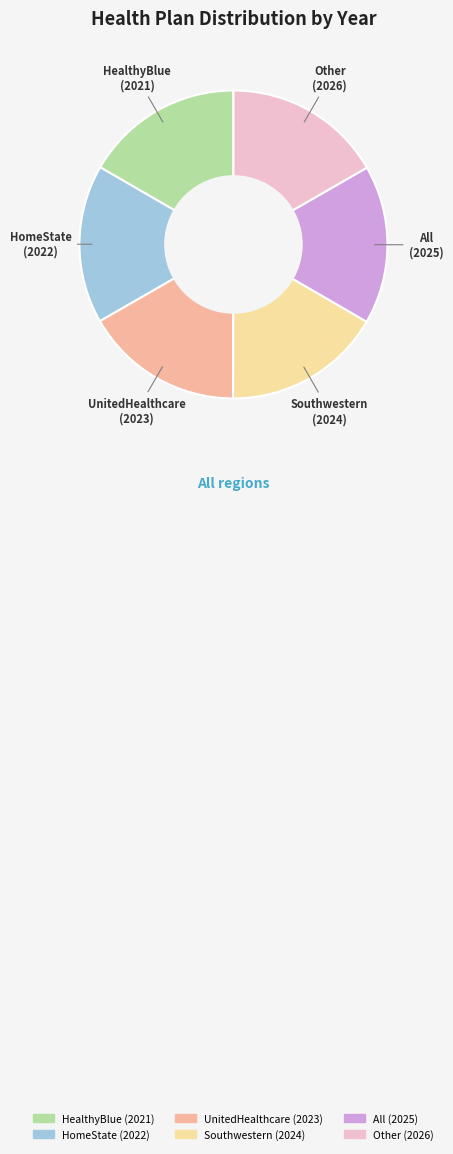

Is there any slice that represents more than half of the pie?

No